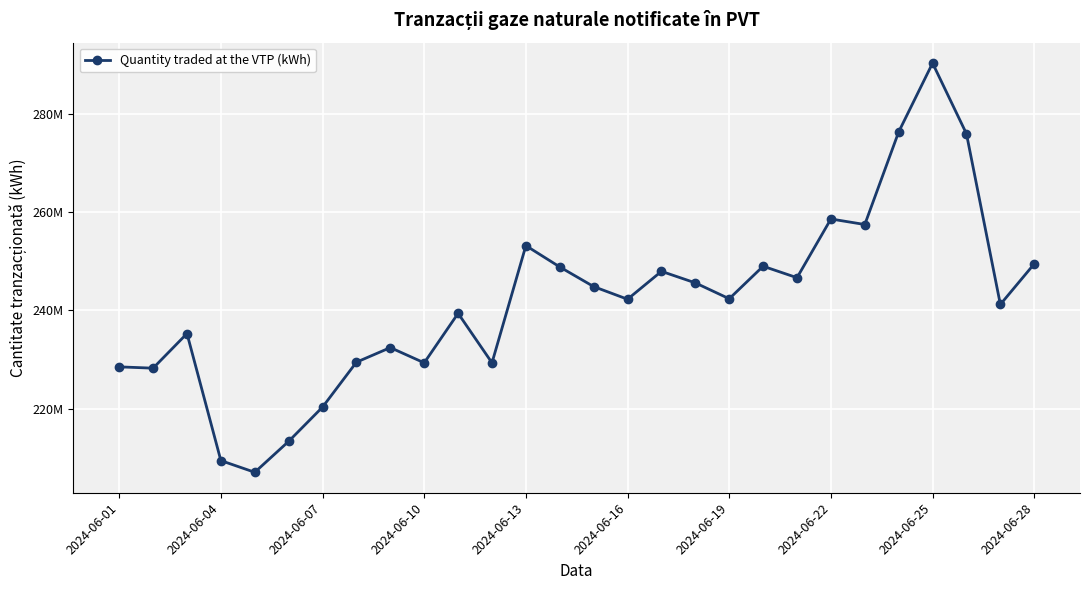

What is the difference between the maximum and second lowest values?

80857402.8